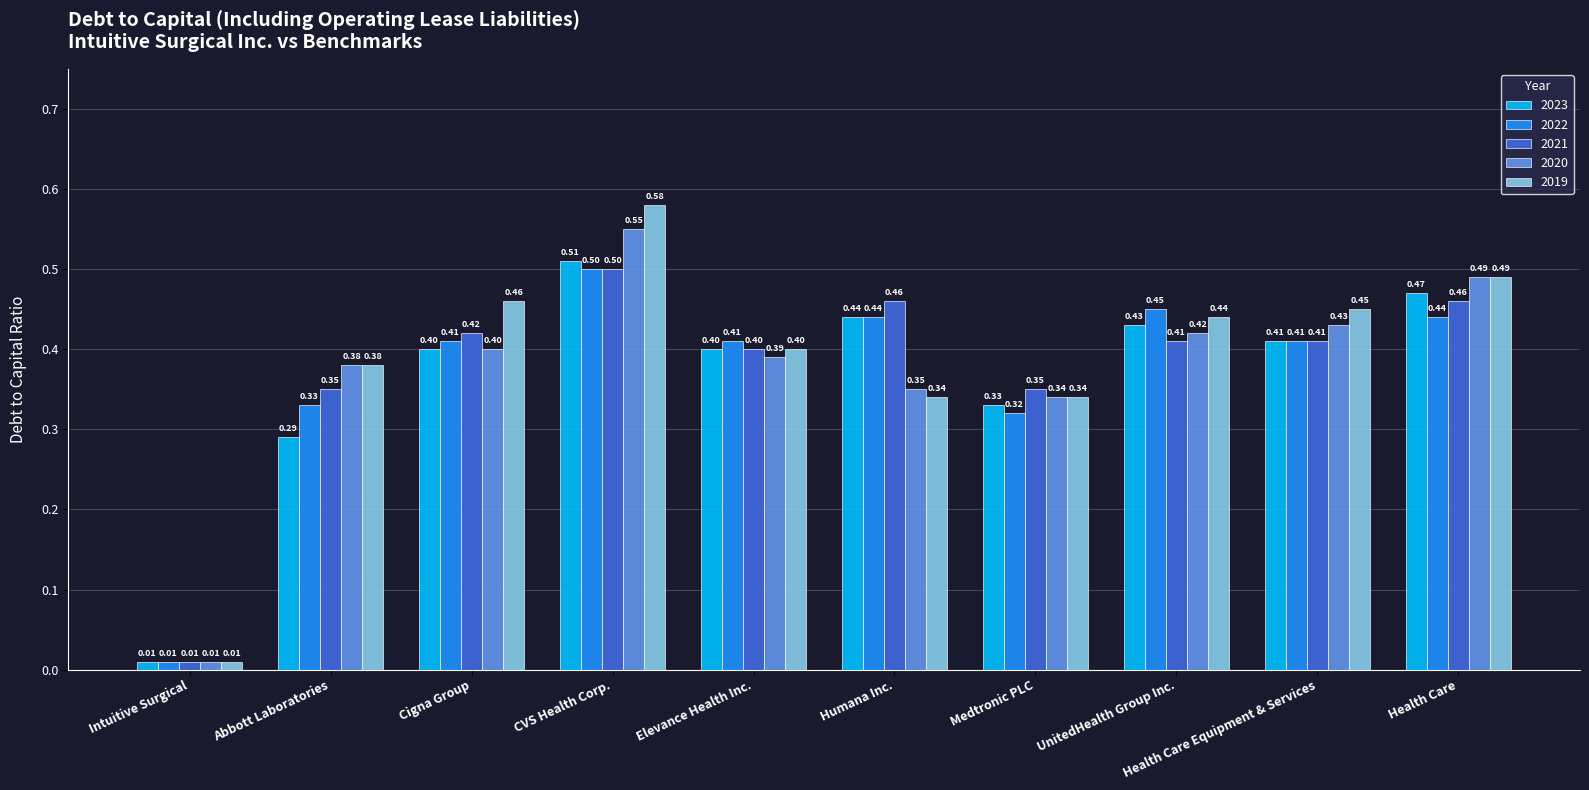

At how many categories does at least one series exceed 0?

10